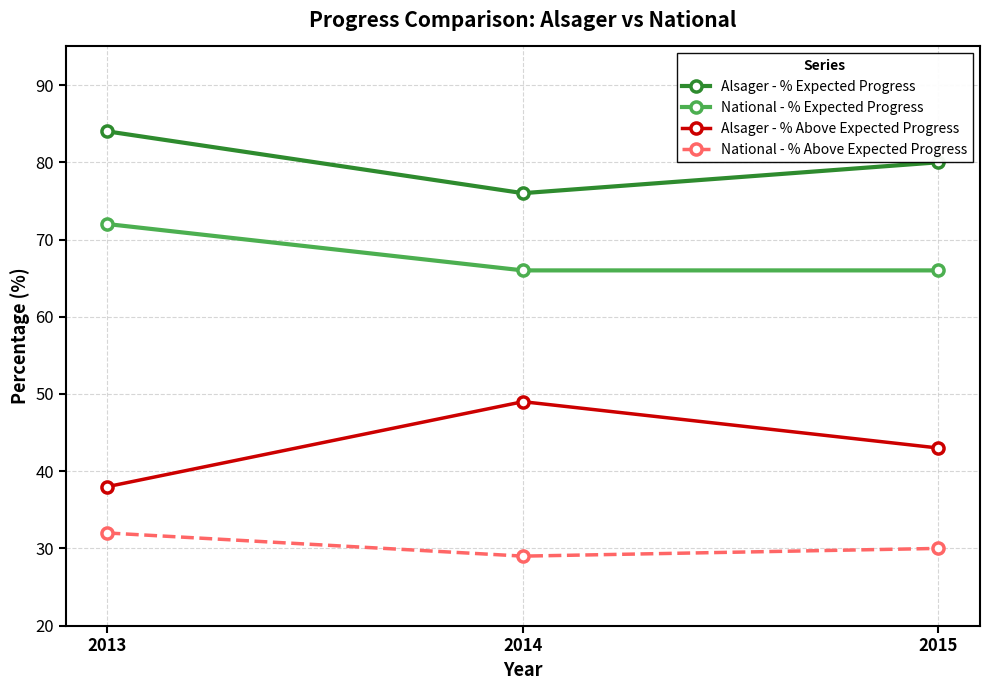

What is the difference between the second highest and minimum values in the Alsager - % Expected Progress series?

4